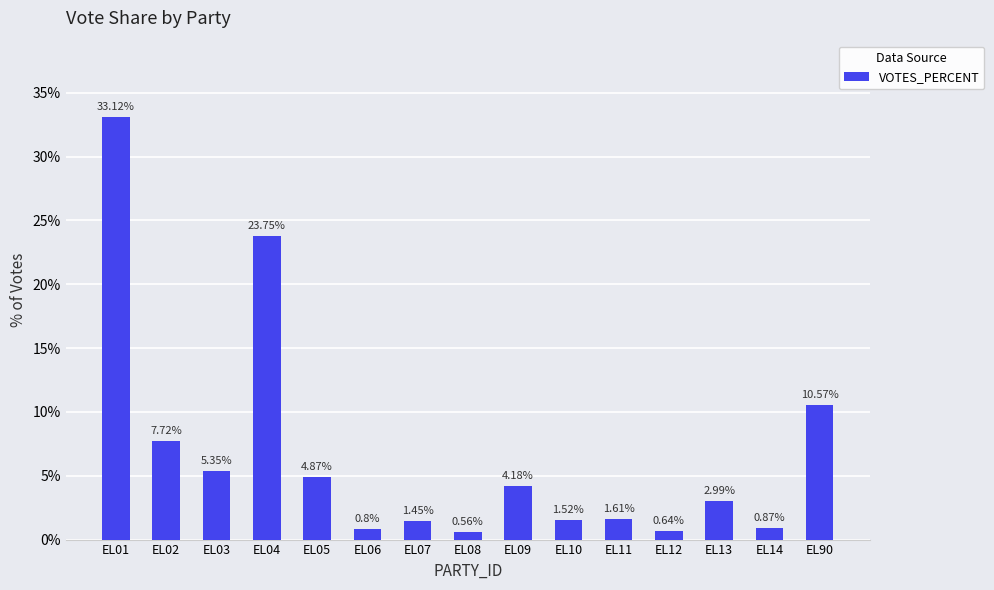

Rank the categories by value from lowest to highest.

EL08, EL12, EL06, EL14, EL07, EL10, EL11, EL13, EL09, EL05, EL03, EL02, EL90, EL04, EL01